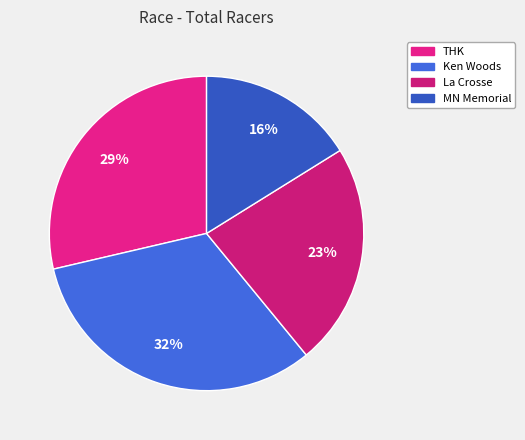

How many segments does this pie chart have?

4